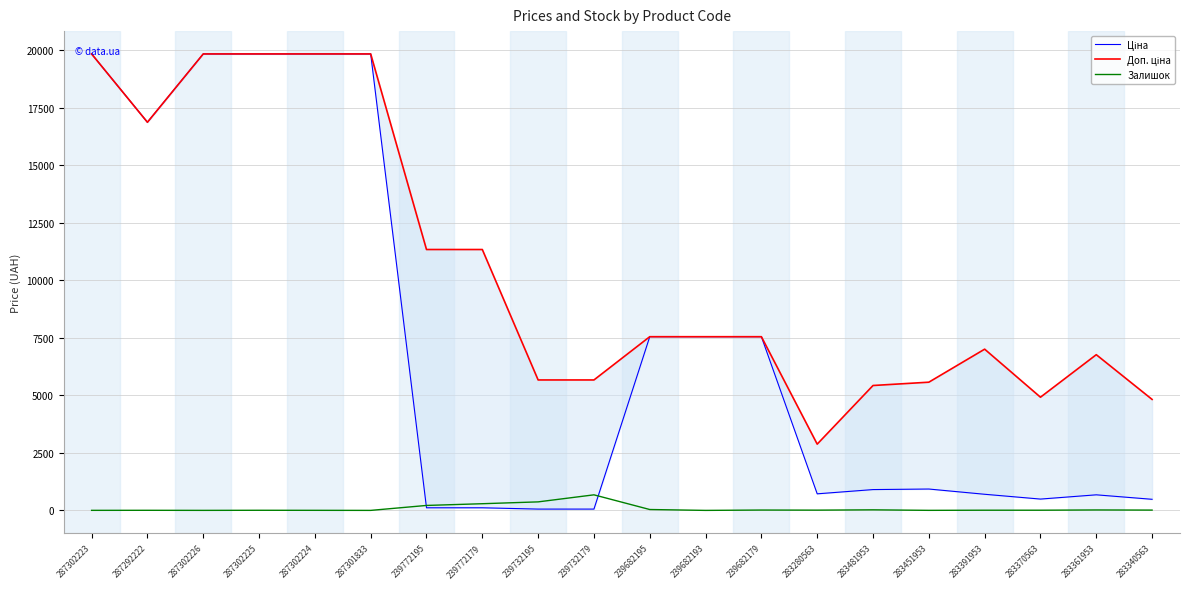

True or false: Доп. ціна and Залишок cross at least once.

False